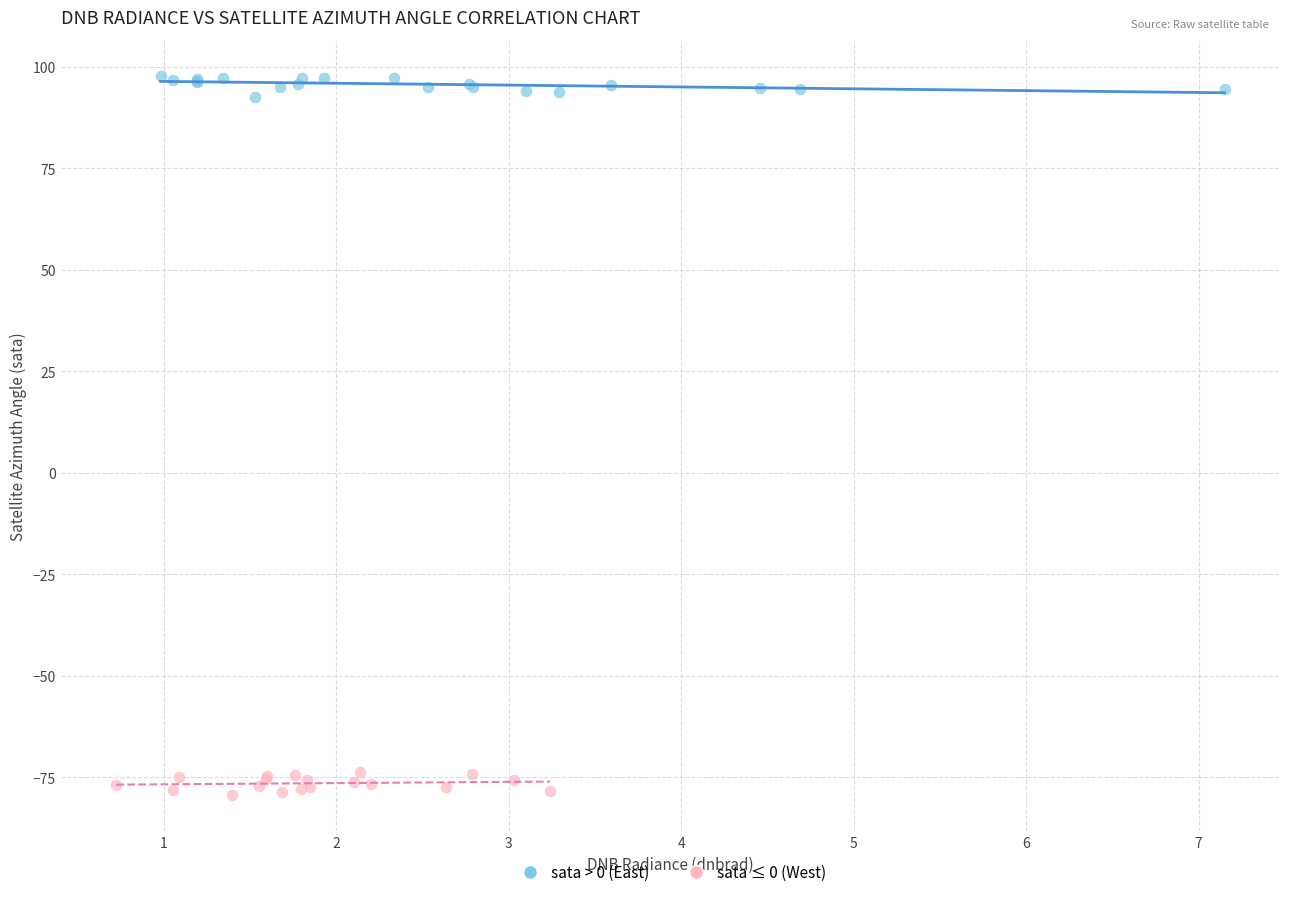

Which series contains the highest Y value?

sata > 0 (East)